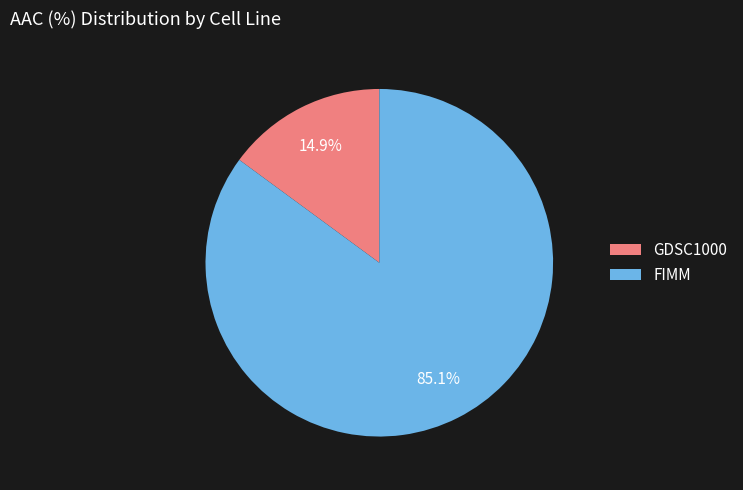

Count the number of slices in the pie.

2